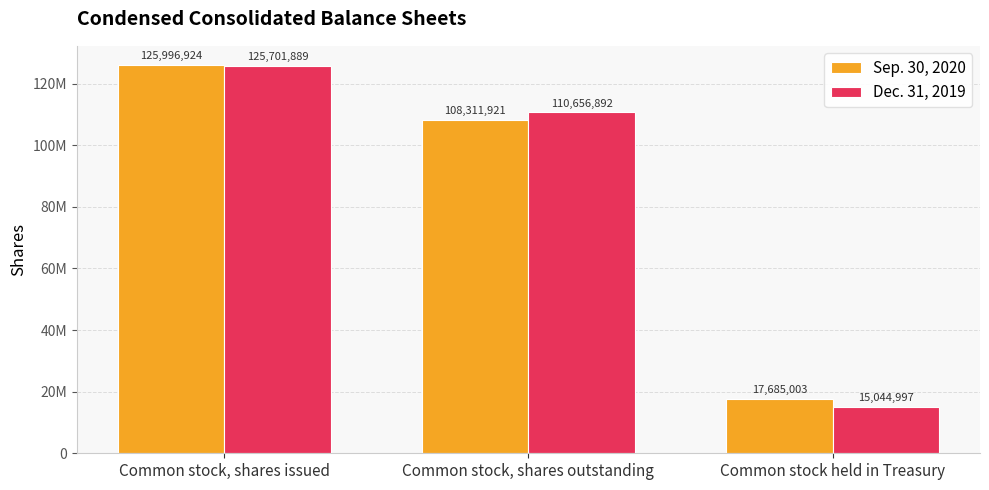

Does the chart contain any negative values?

No